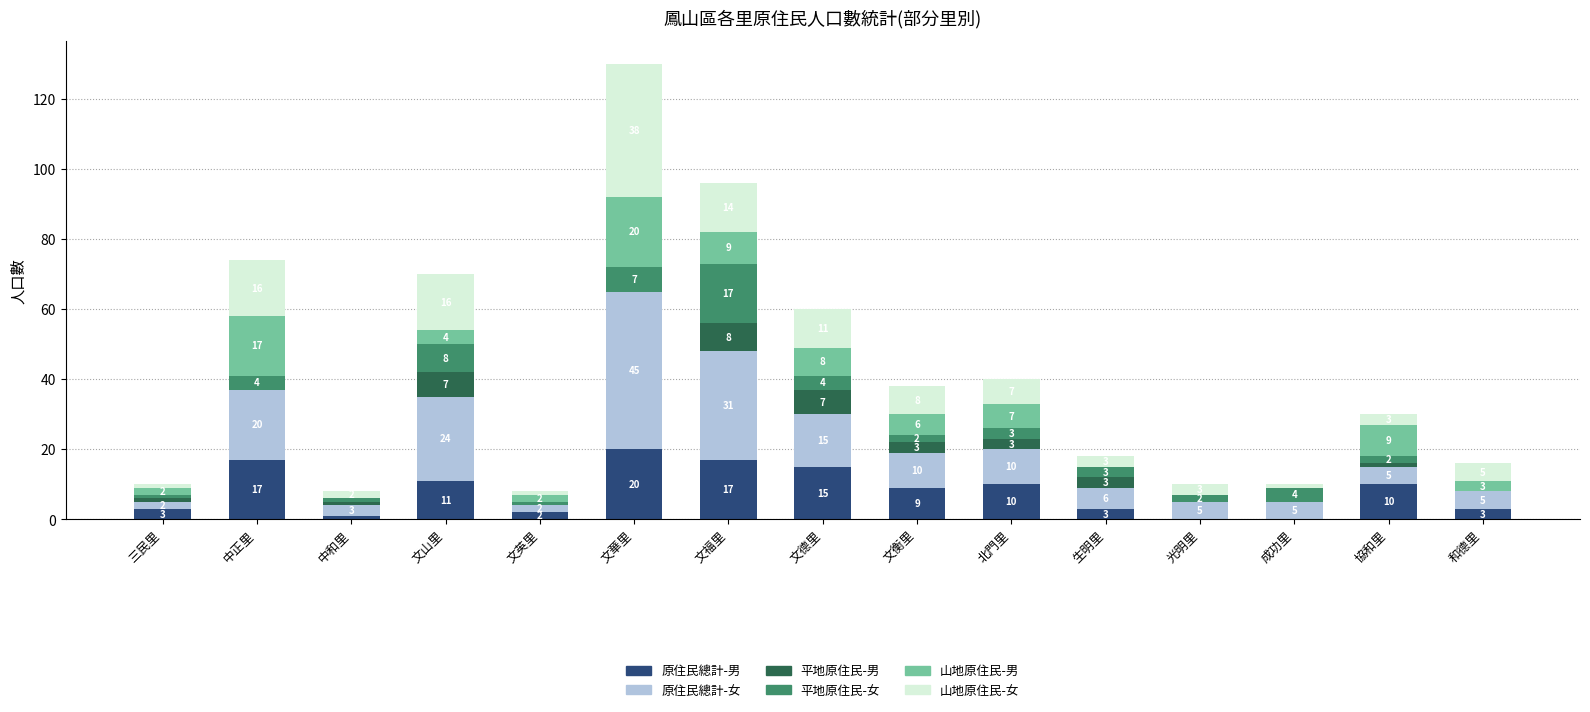

Which category has the highest value in the 原住民總計-男 series?

文華里